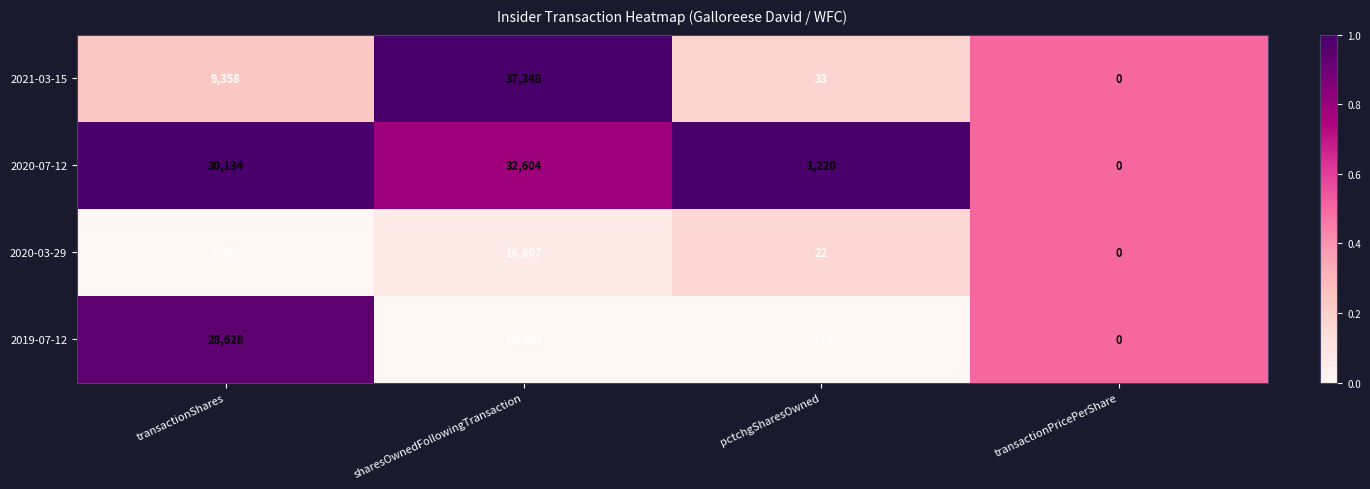

Rank the categories by 2021-03-15 value from lowest to highest.

transactionPricePerShare, pctchgSharesOwned, transactionShares, sharesOwnedFollowingTransaction